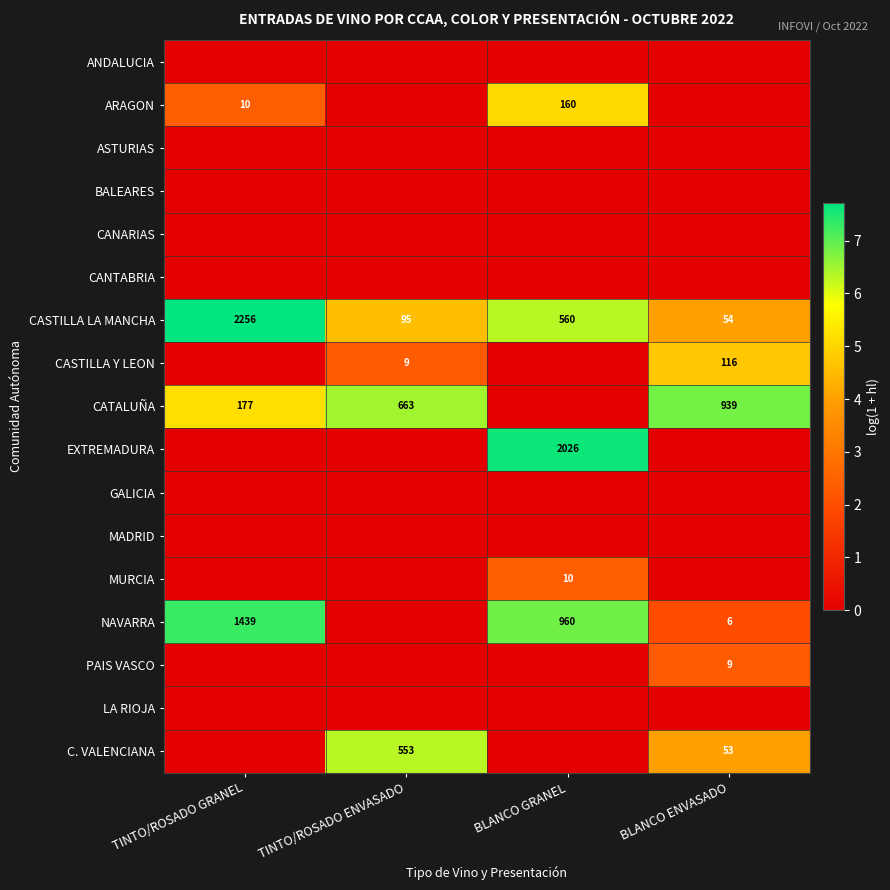

True or false: CASTILLA LA MANCHA has a value of 819 at TINTO/ROSADO GRANEL.

False